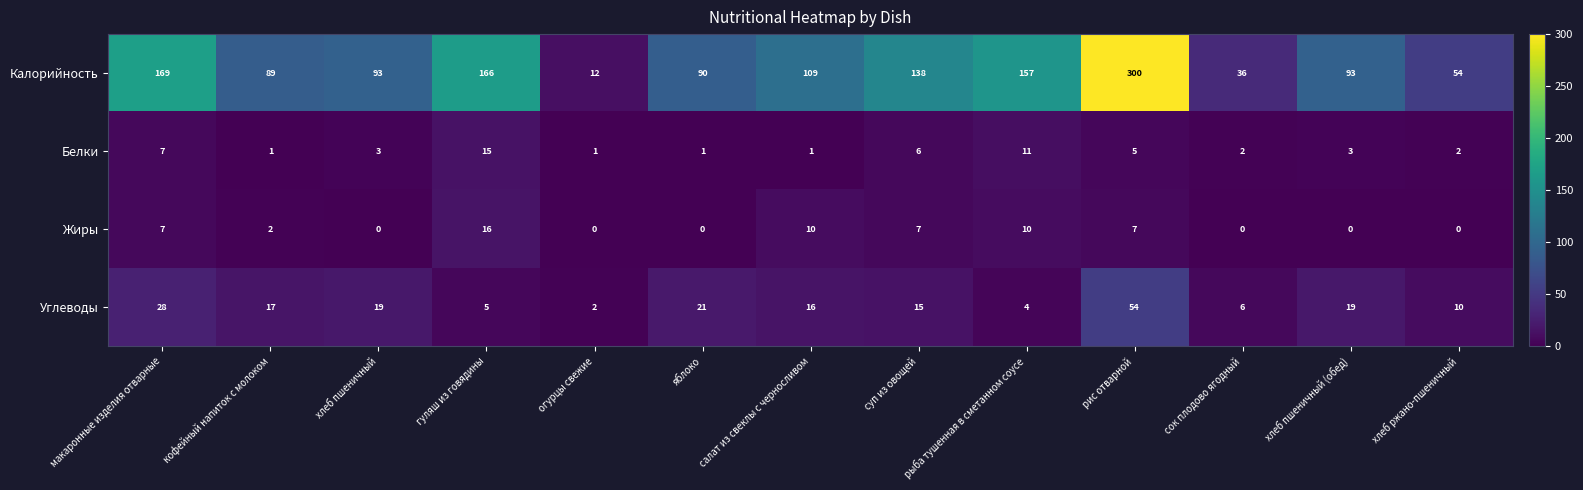

What is the difference between the maximum and minimum values in the Белки series?

14